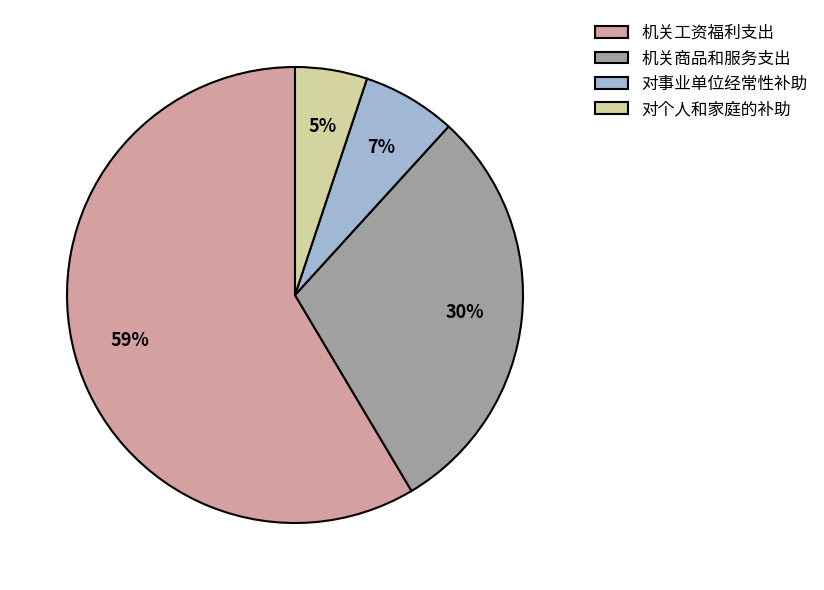

How many segments does this pie chart have?

4